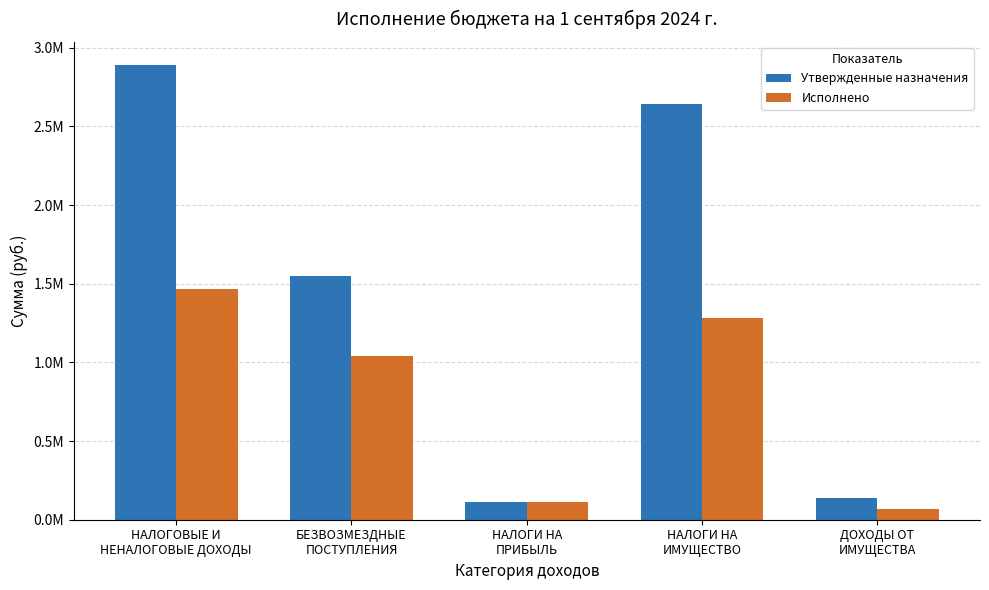

What are all the series names shown in the legend?

Утвержденные назначения, Исполнено